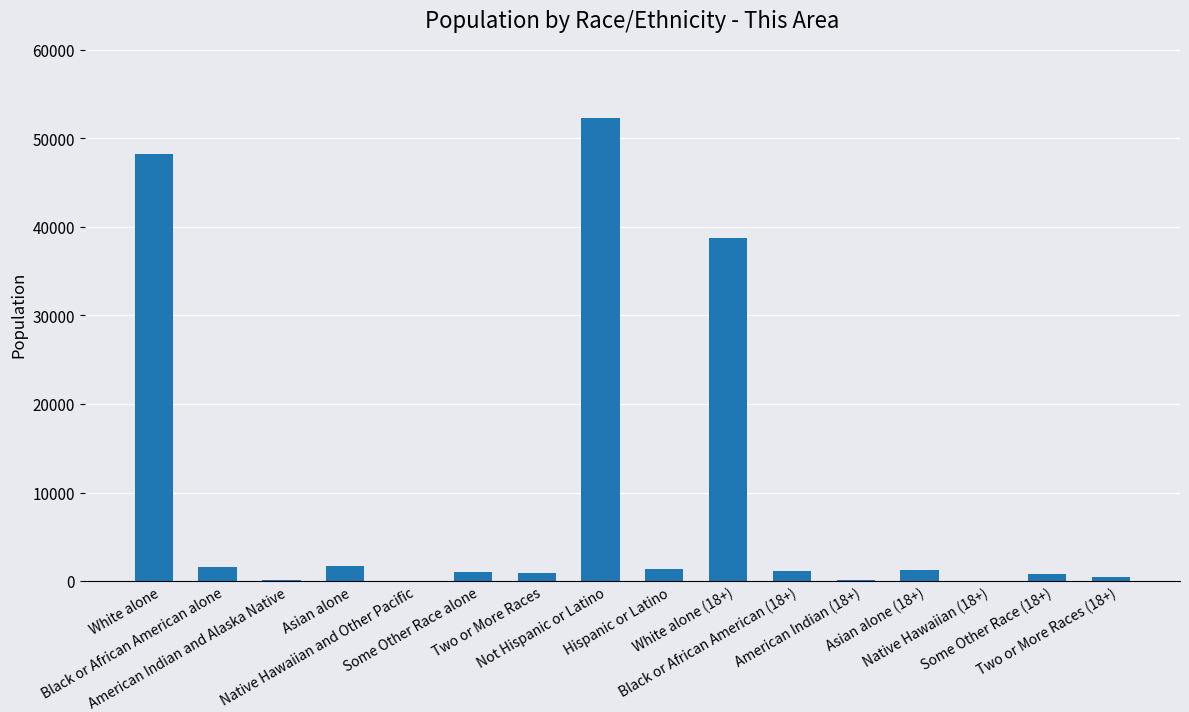

What is the sum of all values?

150103